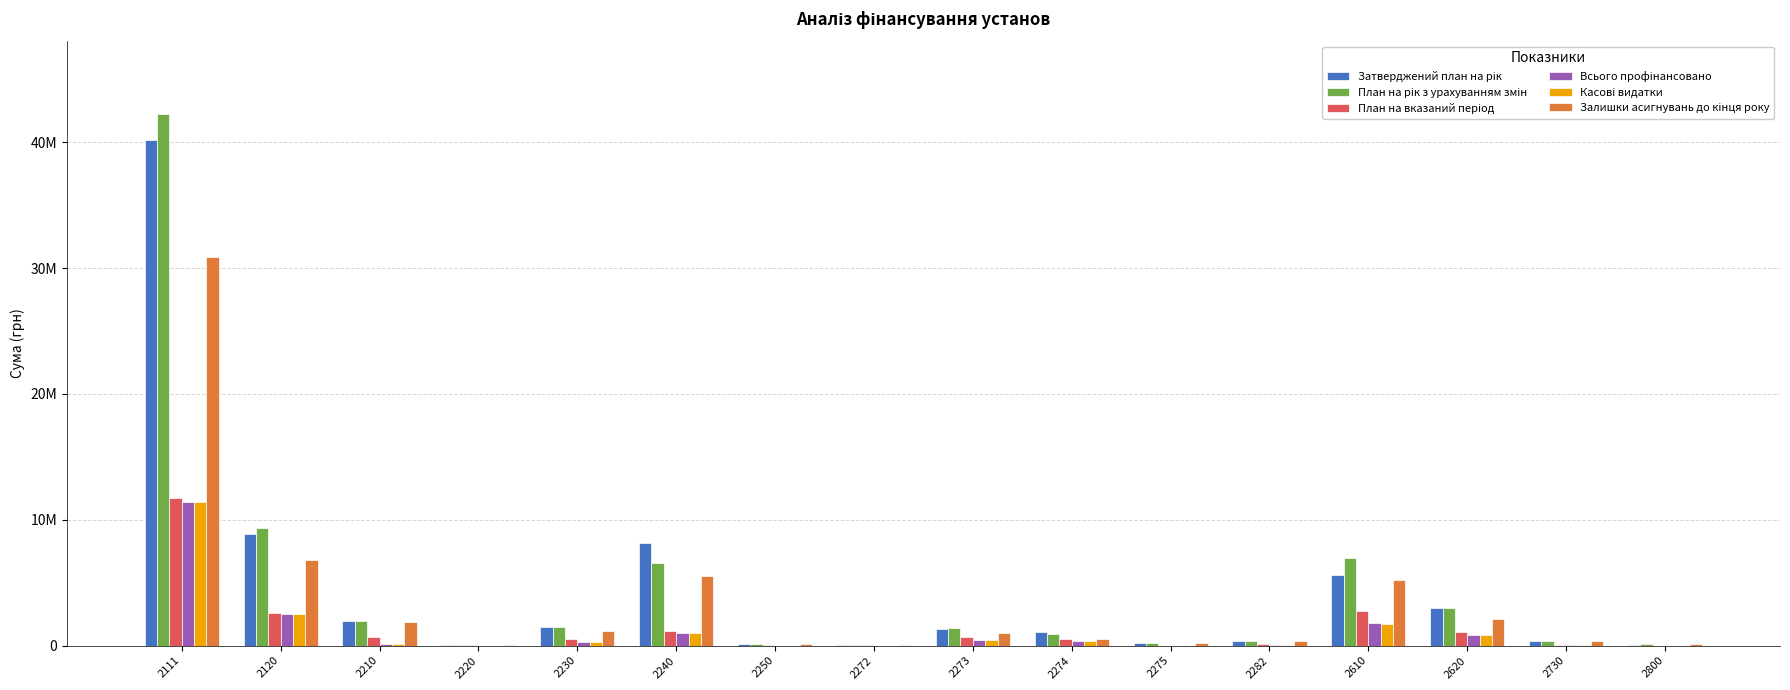

What is the maximum value for Затверджений план на рік?

40154126.0